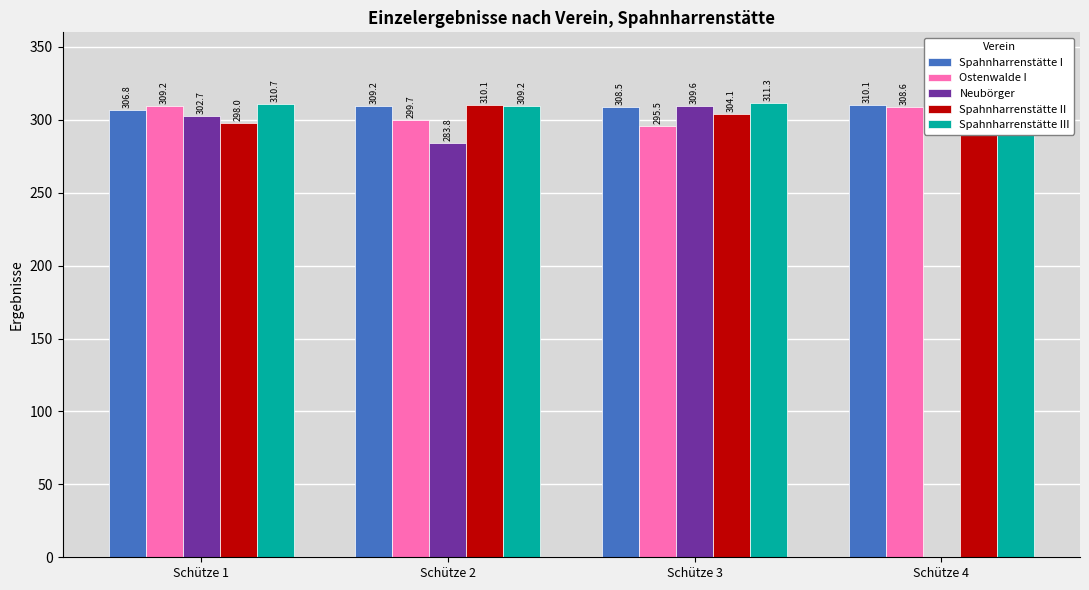

How many values in the Ostenwalde I series exceed 308?

2